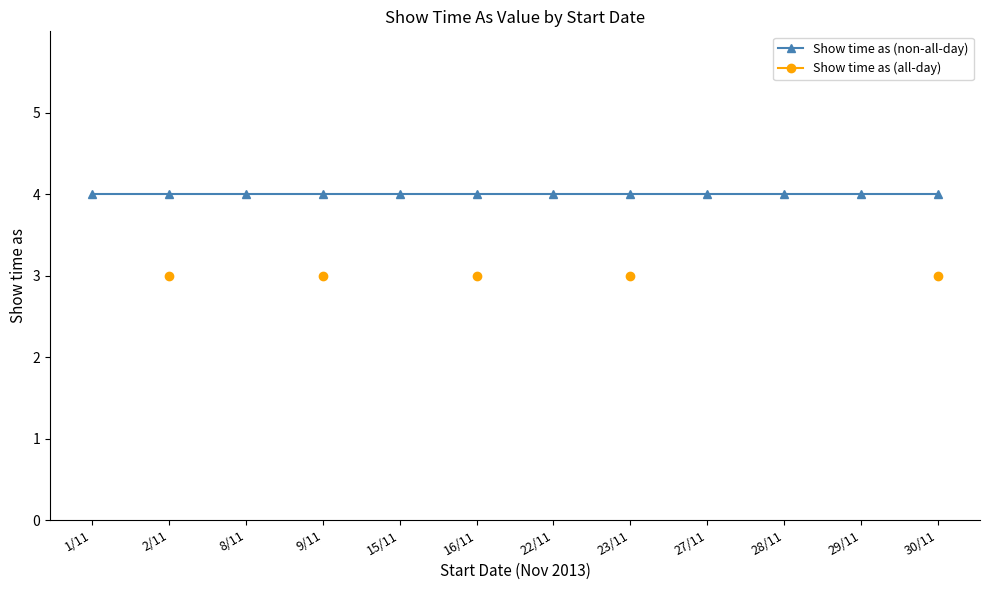

Does the chart have visible grid lines?

No